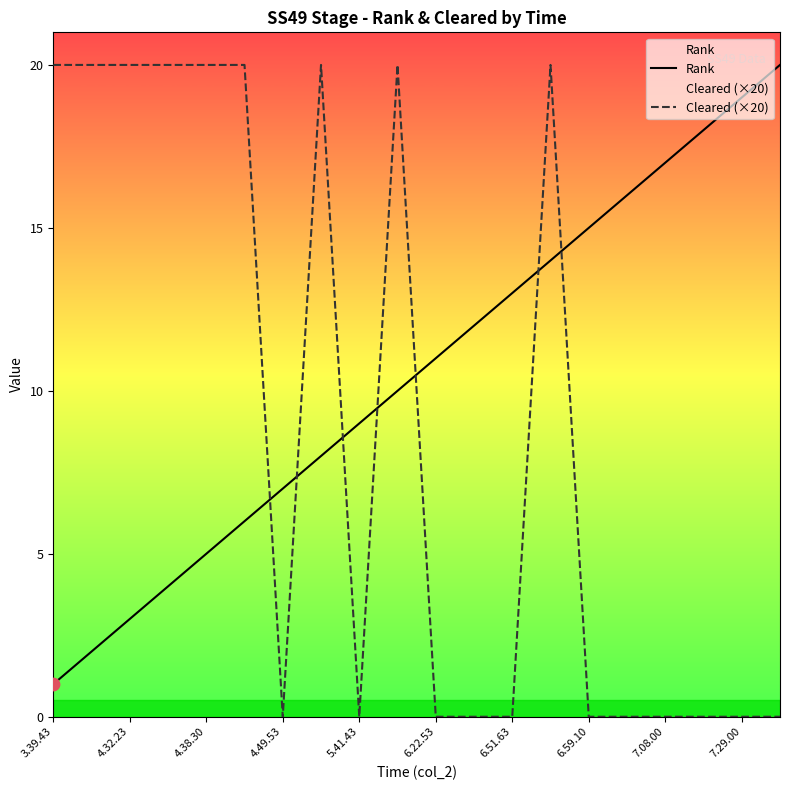

Which series contains the lowest Y value?

Cleared (×20)